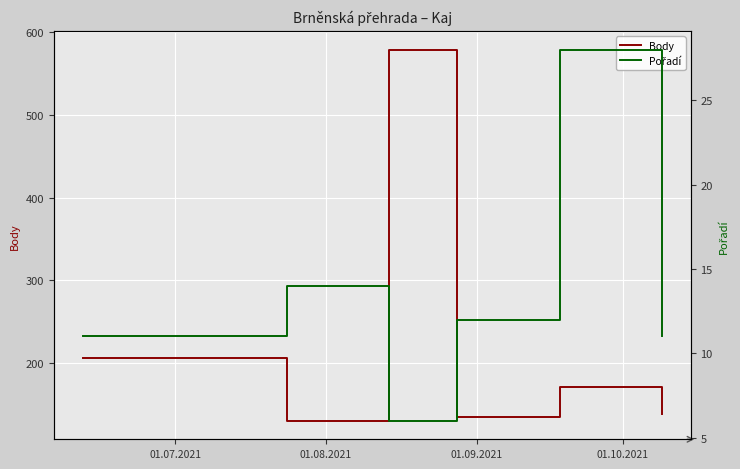

What is the highest value of the Body series?

578